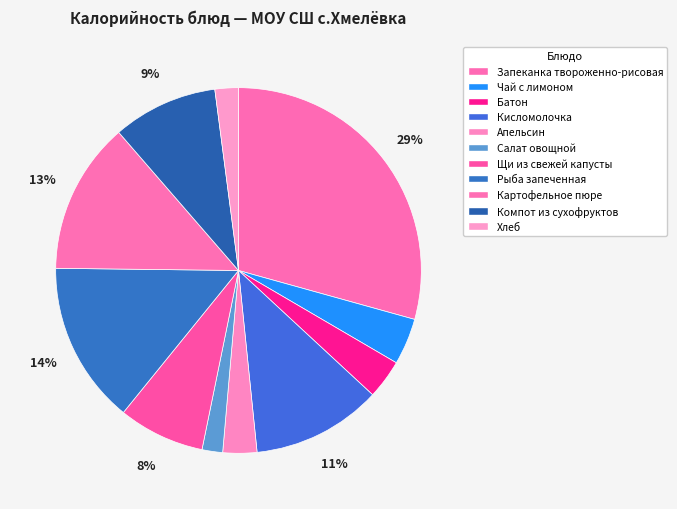

Count the number of slices in the pie.

11